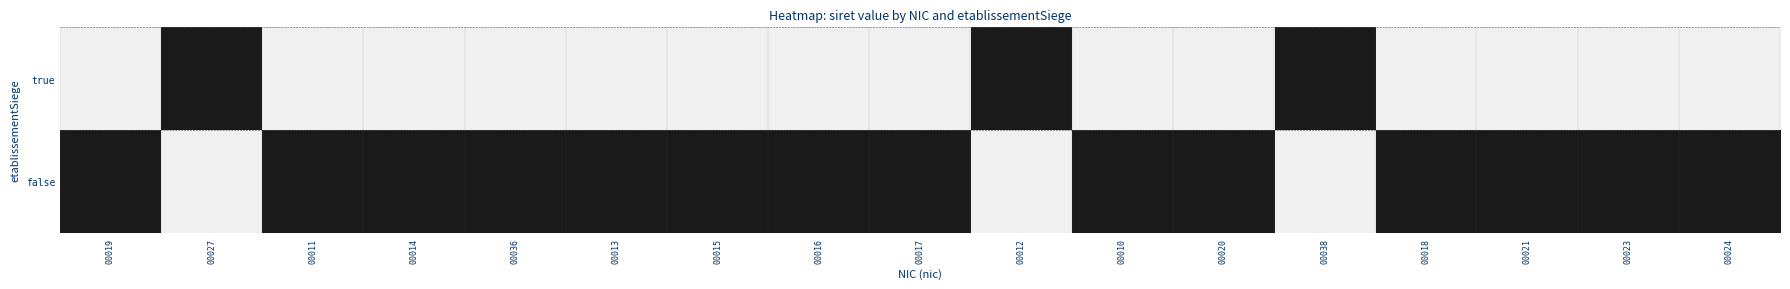

Reading left to right, what are all the values shown in this chart?

true: 00019=1	00027=0	00011=1	00014=1	00036=1	00013=1	00015=1	00016=1	00017=1	00012=0	00010=1	00020=1	00038=0	00018=1	00021=1	00023=1	00024=1
false: 00019=0	00027=1	00011=0	00014=0	00036=0	00013=0	00015=0	00016=0	00017=0	00012=1	00010=0	00020=0	00038=1	00018=0	00021=0	00023=0	00024=0